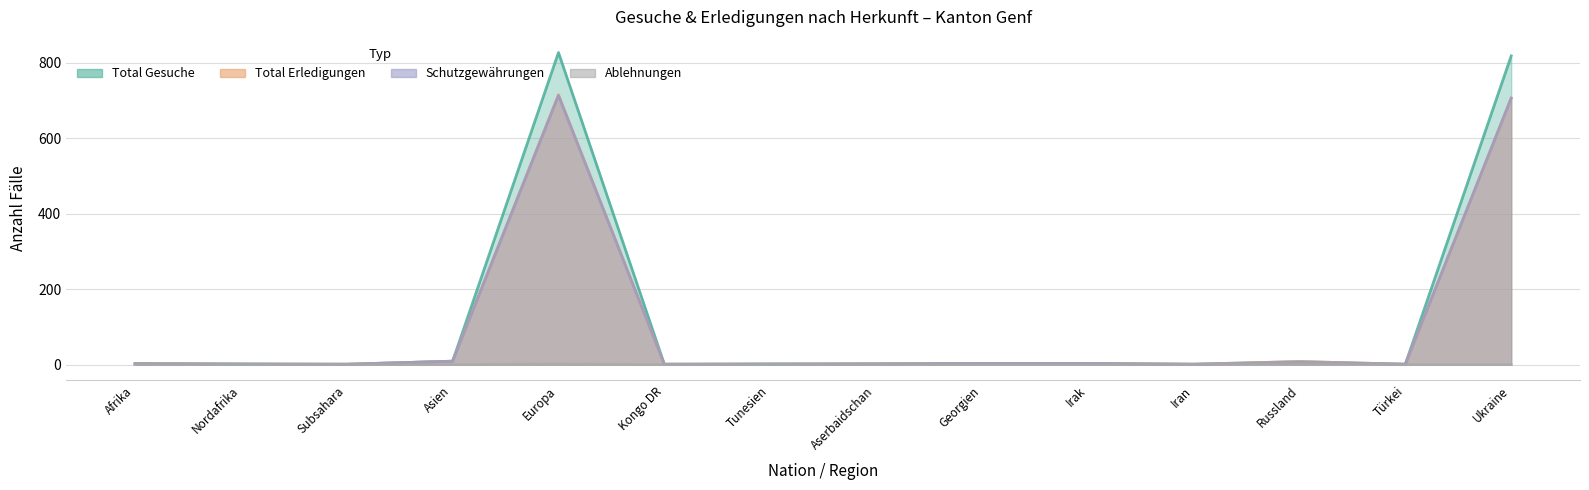

Rank the series by their maximum value, from lowest to highest.

Ablehnungen, Schutzgewährungen, Total Erledigungen, Total Gesuche